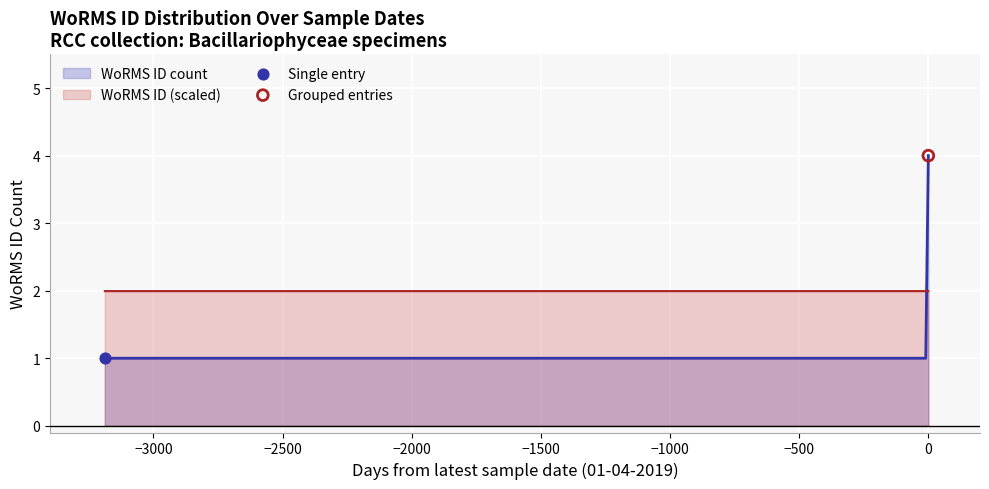

Which series has the largest total across all categories?

WoRMS ID (scaled)